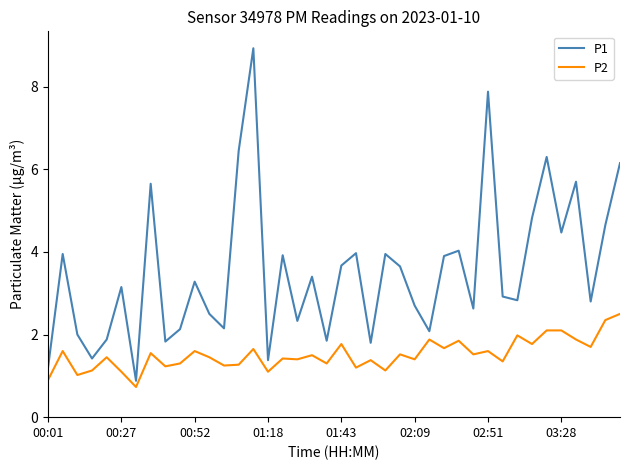

List the series in order of their peak value, lowest first.

P2, P1